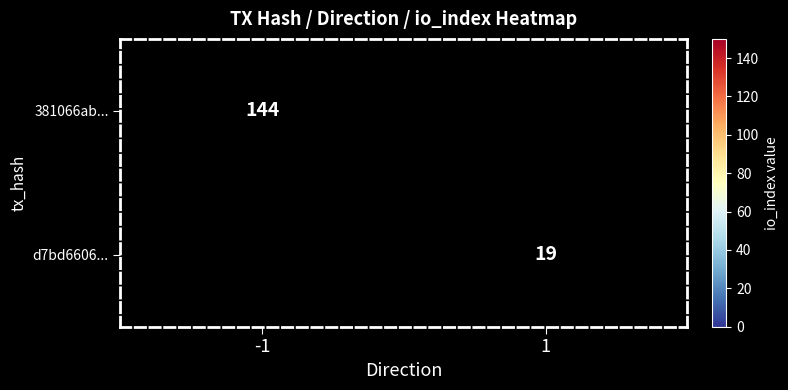

True or false: d7bd6606... has a value of 26 at 1.

False